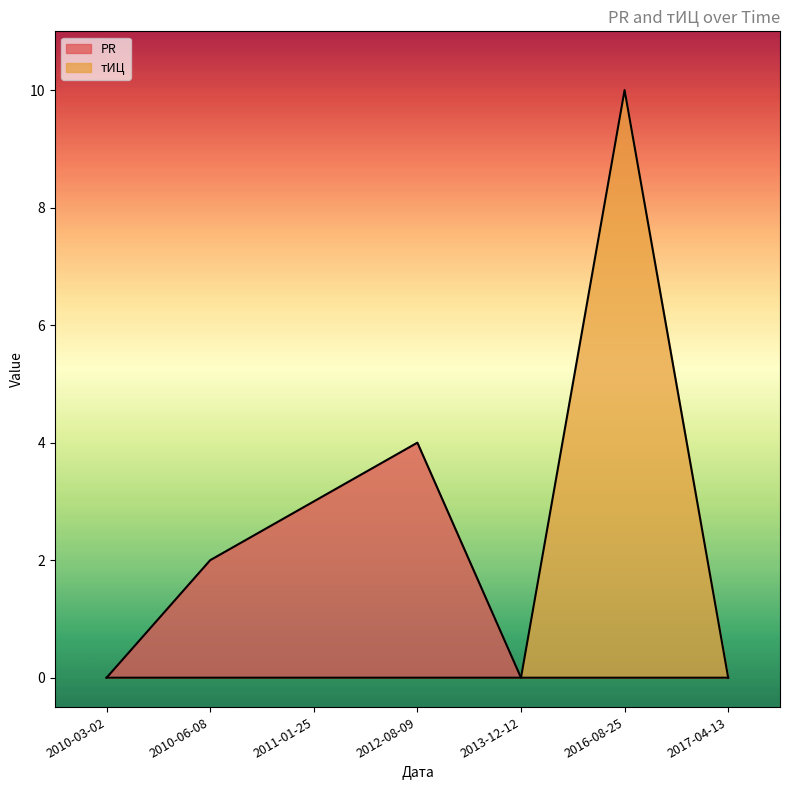

At 2016-08-25, list the series in order from largest to smallest.

тИЦ, PR